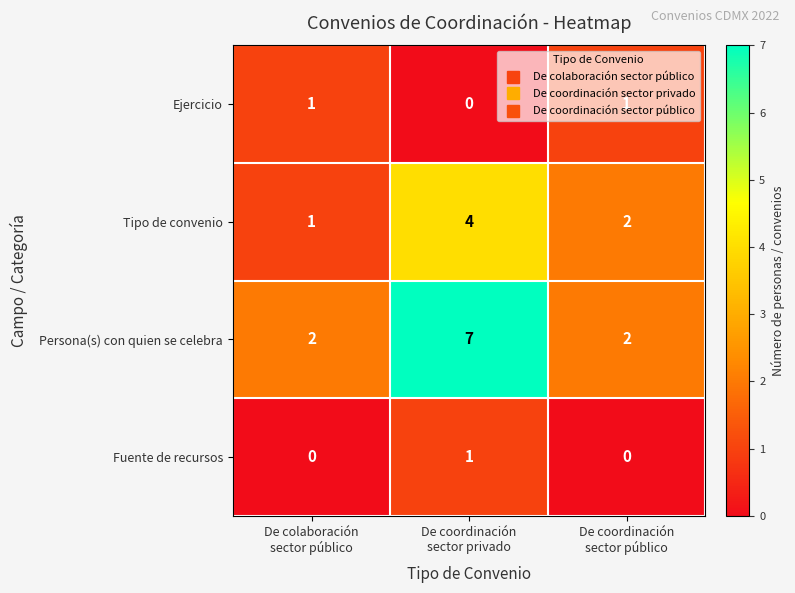

What is the difference between the maximum and minimum values in the Persona(s) con quien se celebra series?

5